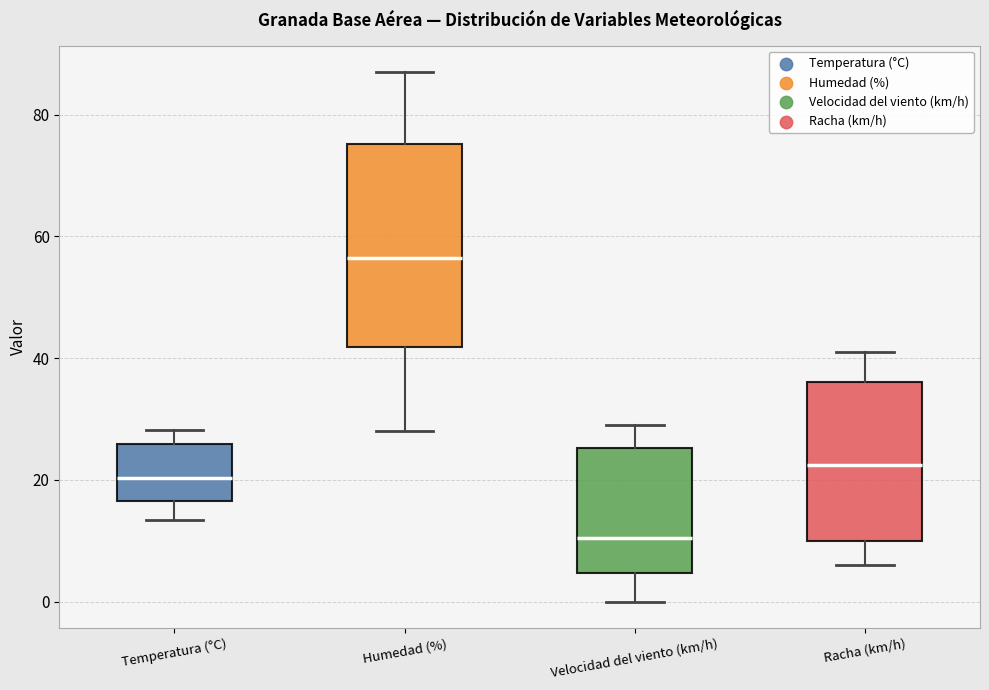

Which box's median line is the highest?

Humedad (%)